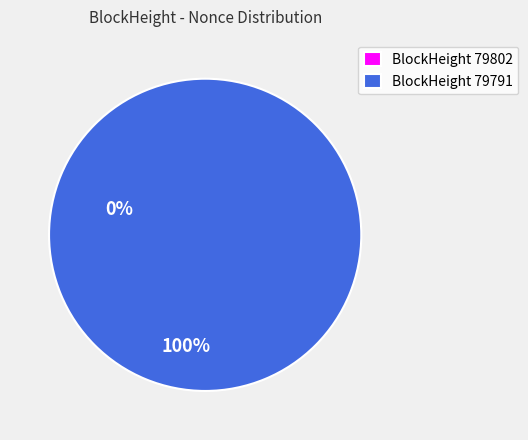

What is the majority slice?

79791